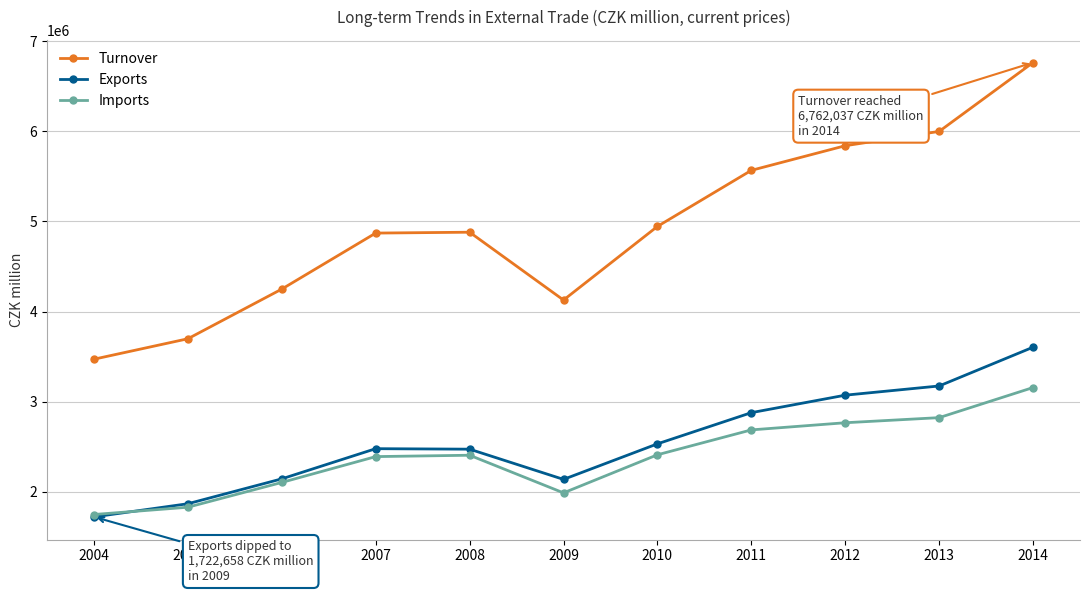

Where is the first local minimum for Turnover?

2009